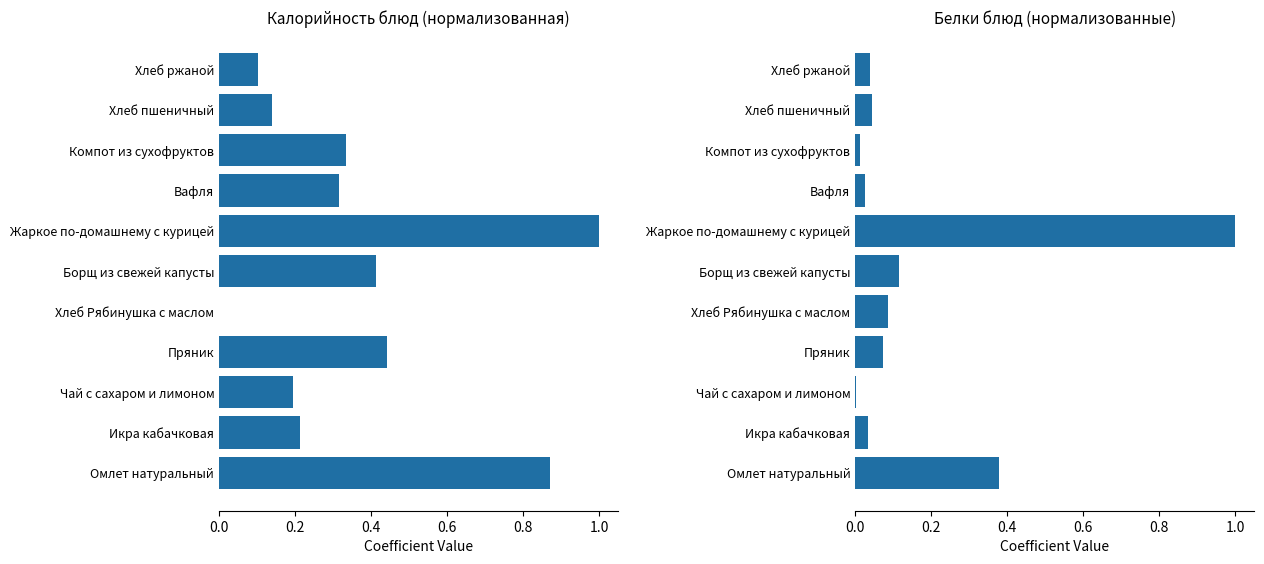

What is the difference between the maximum and minimum values in the Белки series?

1.0